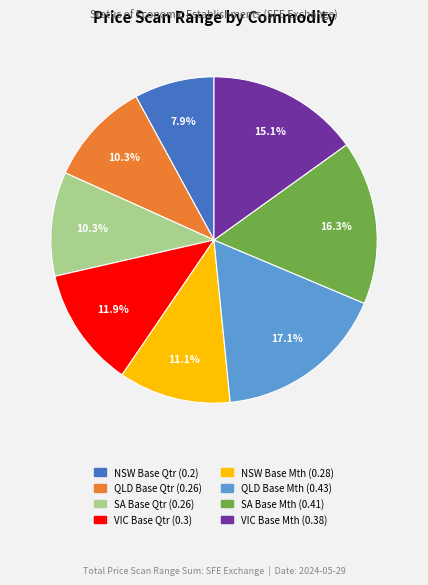

Does any single category account for the majority?

No